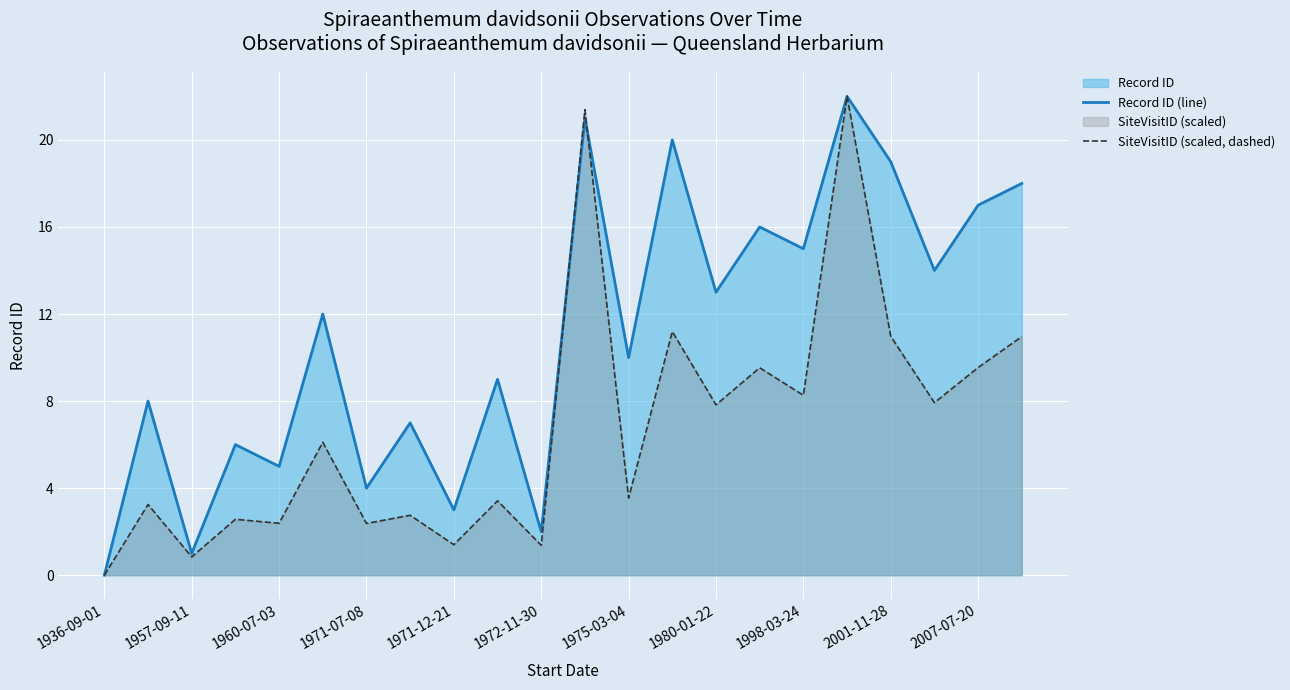

Reading left to right, transcribe all the data shown in this chart.

Record ID (line): 0.0	8.0	1.0	6.0	5.0	12.0	4.0	7.0	3.0	9.0	2.0	21.0	10.0	20.0	13.0	16.0	15.0	22.0	19.0	14.0	17.0	18.0
SiteVisitID (scaled, dashed): 0.0	3.2	0.8	2.6	2.4	6.1	2.4	2.8	1.4	3.4	1.4	21.4	3.5	11.2	7.8	9.5	8.3	22.0	11.0	7.9	9.5	11.0